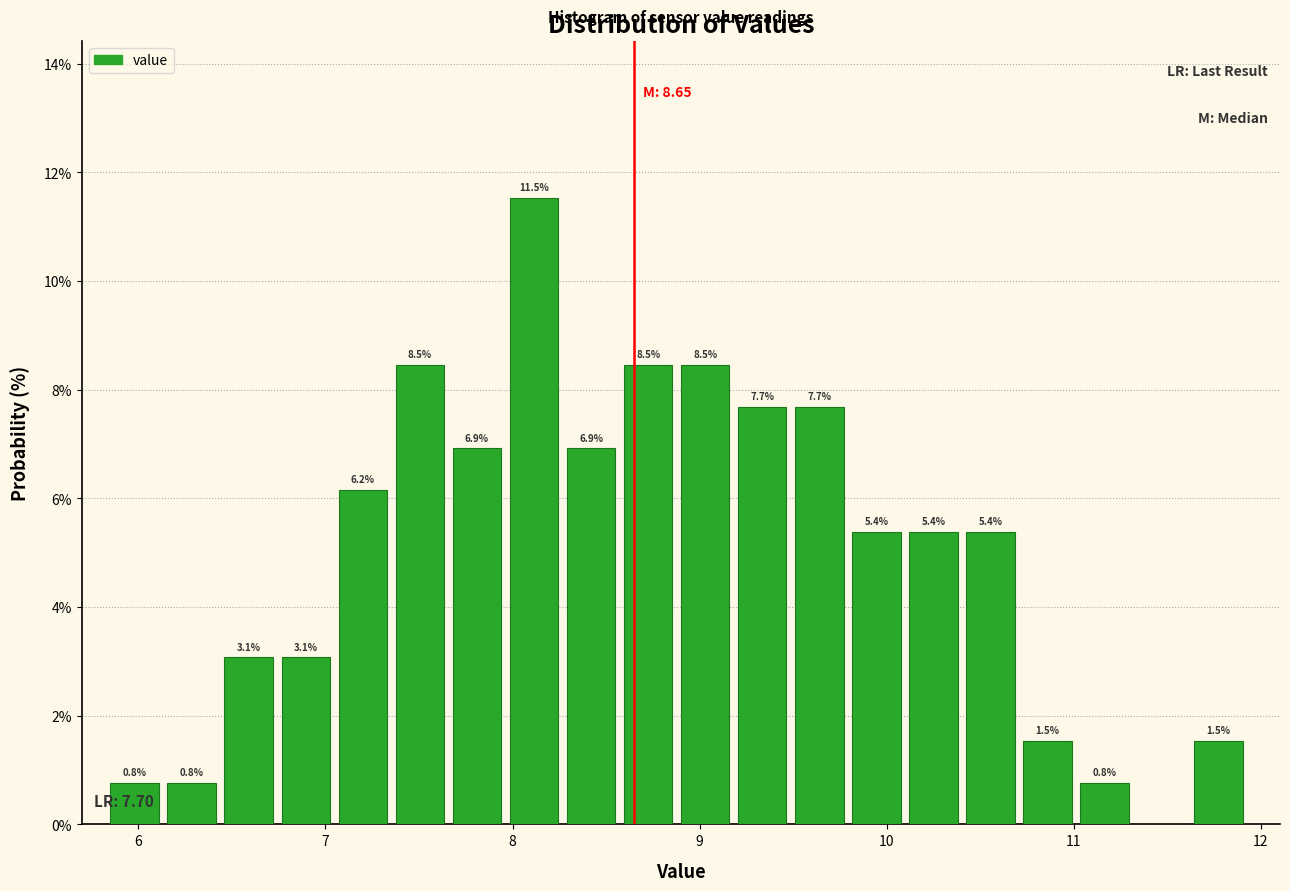

Read against the x-axis, roughly where is the centre of the tallest bar?

8.1